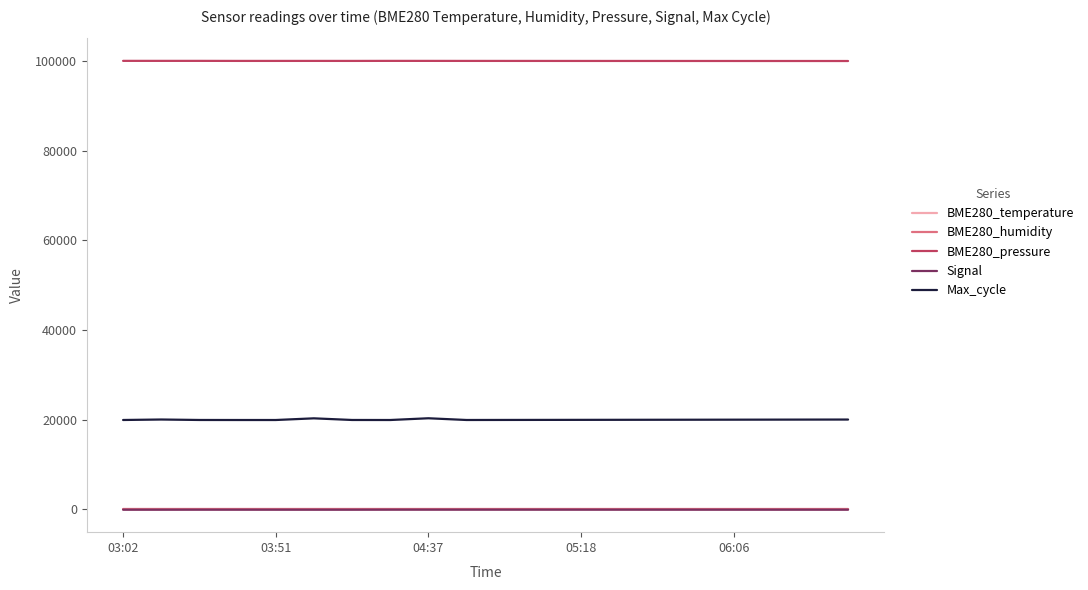

What is the difference between the maximum and minimum values in the Signal series?

12.0